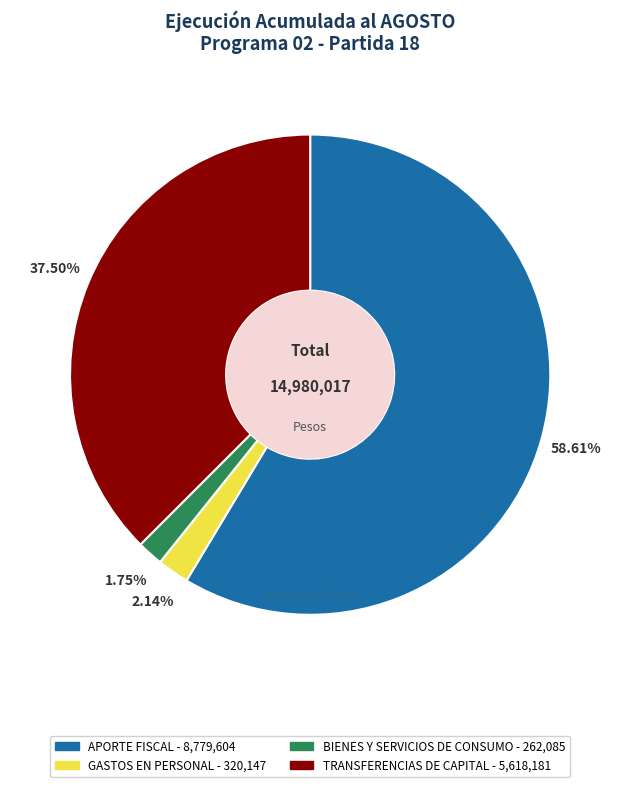

Is the sum of TRANSFERENCIAS DE CAPITAL and GASTOS EN PERSONAL greater than half?

No